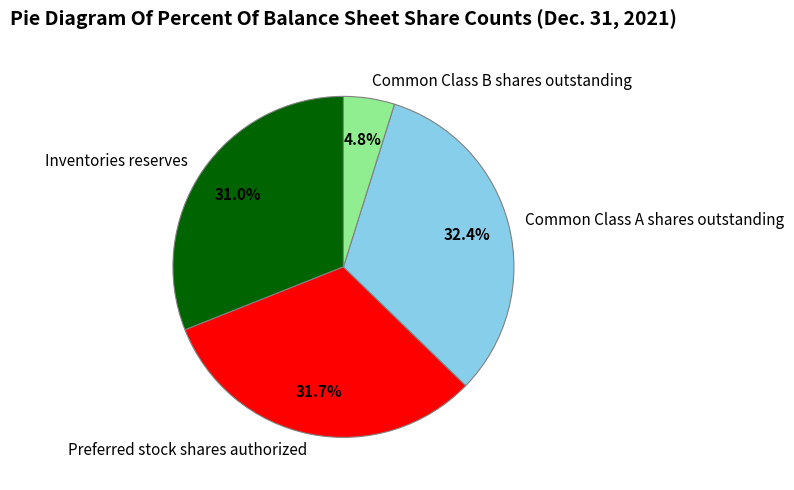

How many slices are in this pie chart?

4